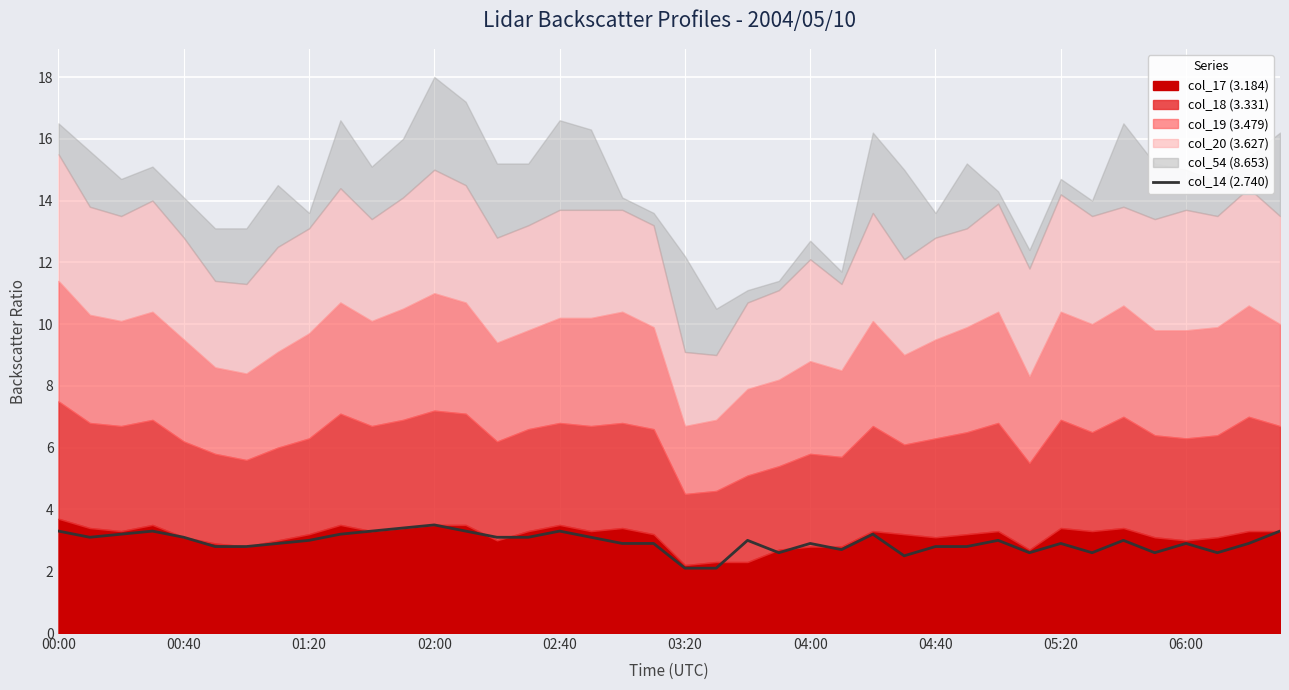

What is the difference between the second highest and second lowest values?

1.3